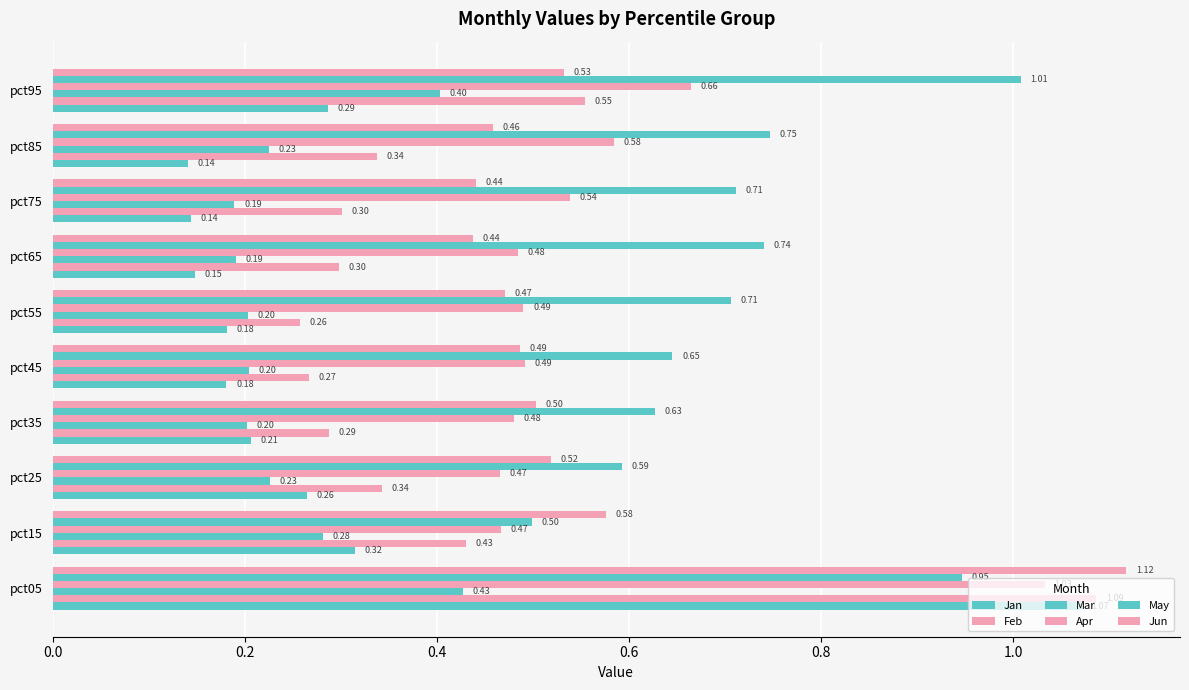

Count the number of categories in the chart.

10